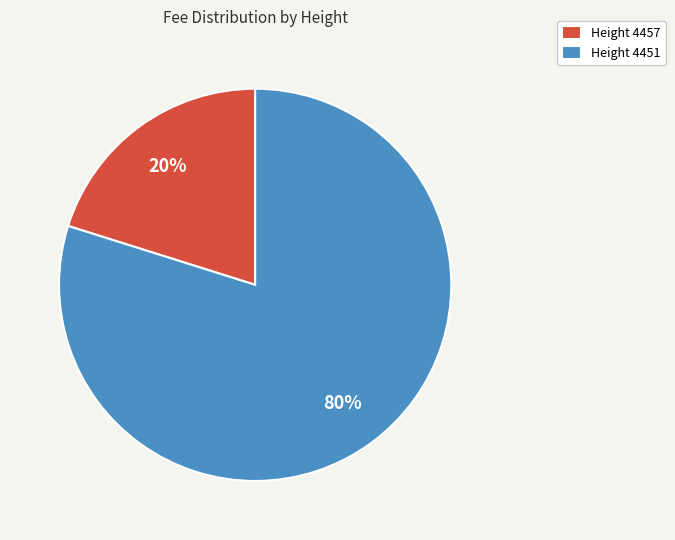

Is the sum of Height 4451 and Height 4457 greater than half?

Yes